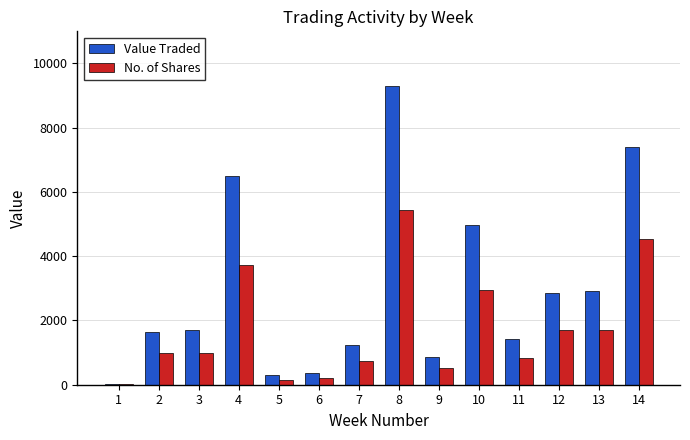

Is it true that No. of Shares equals 200 at 6?

True